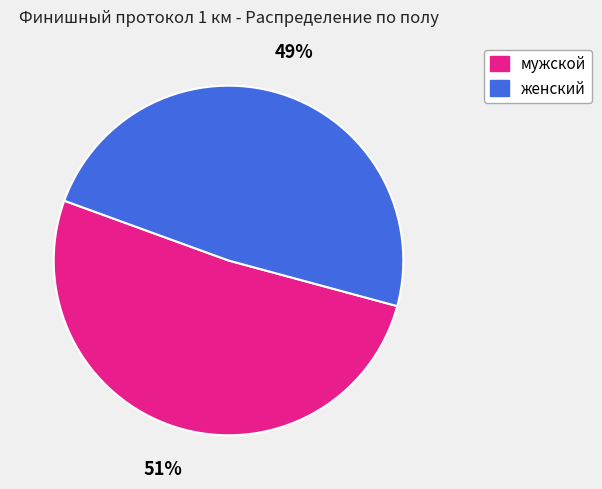

To the nearest percent, what is the combined percentage of мужской and женский?

100%